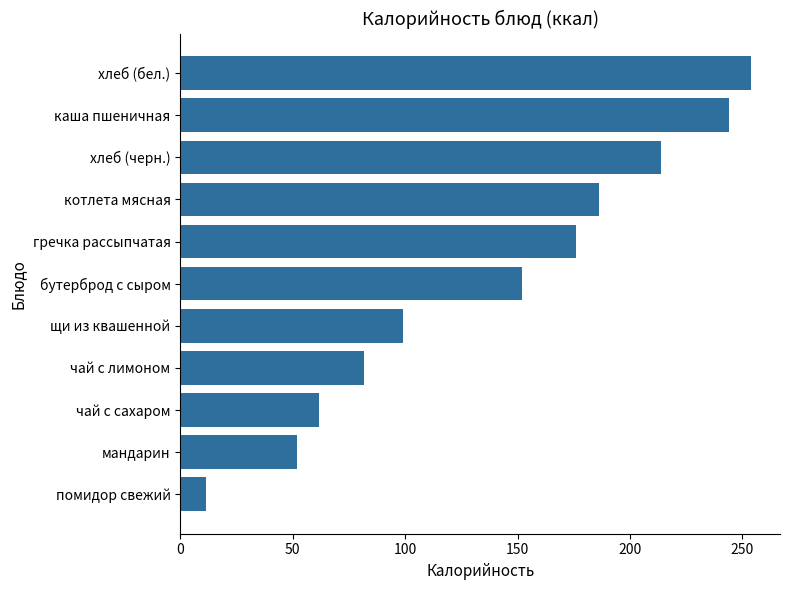

What is the maximum value shown in the chart?

254.0